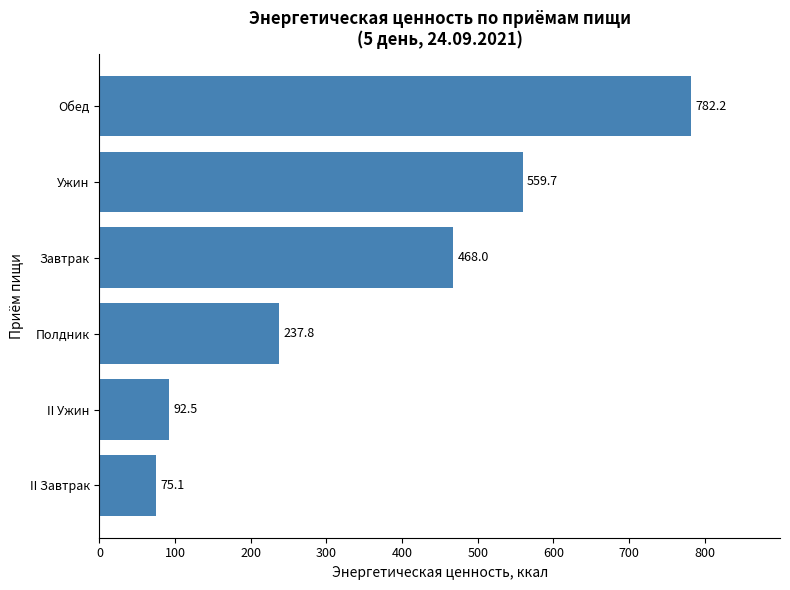

Reading top to bottom, what are all the values shown in this chart?

782.2	559.7	468.0	237.8	92.5	75.1